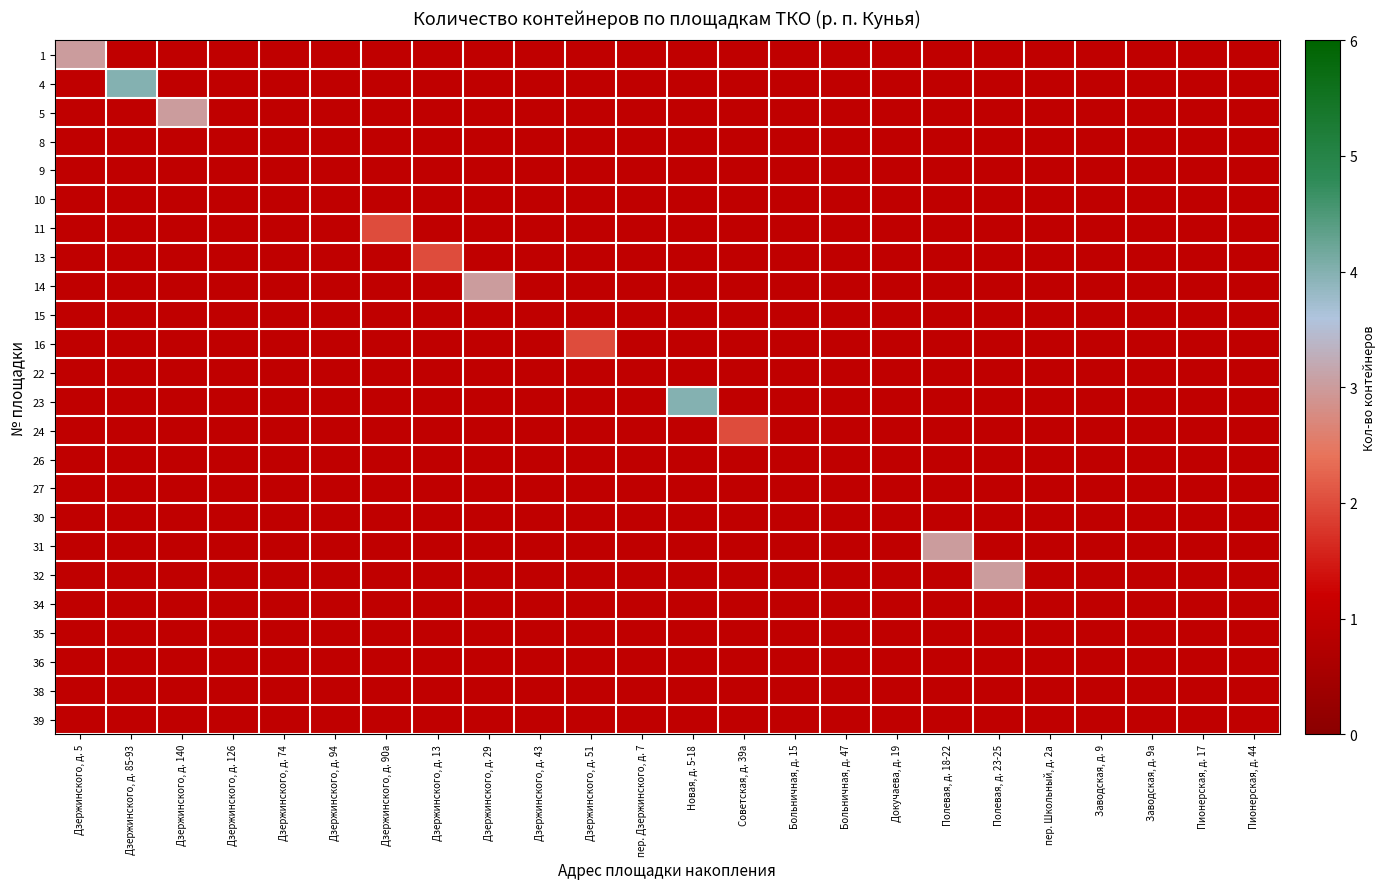

At how many categories does at least one series exceed 3?

2